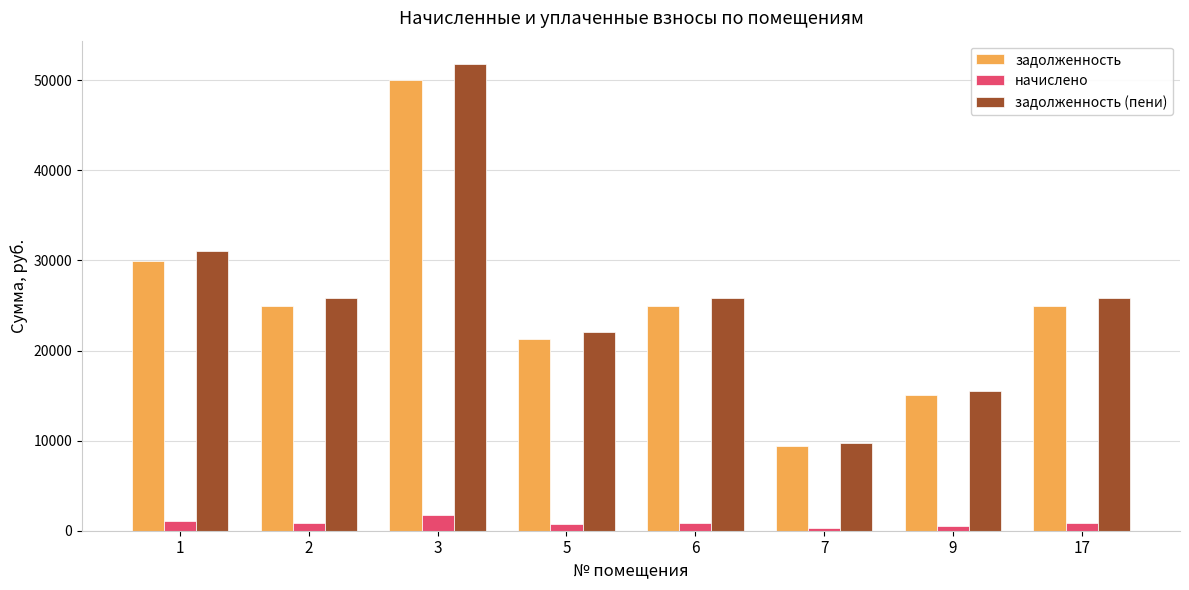

At which label is задолженность (пени) closest to 30766?

1